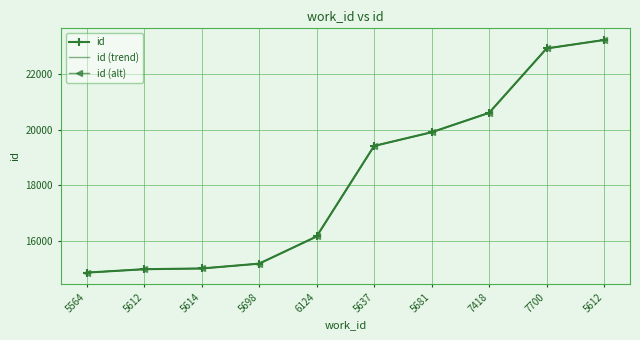

What is the maximum value shown in the chart?

23223